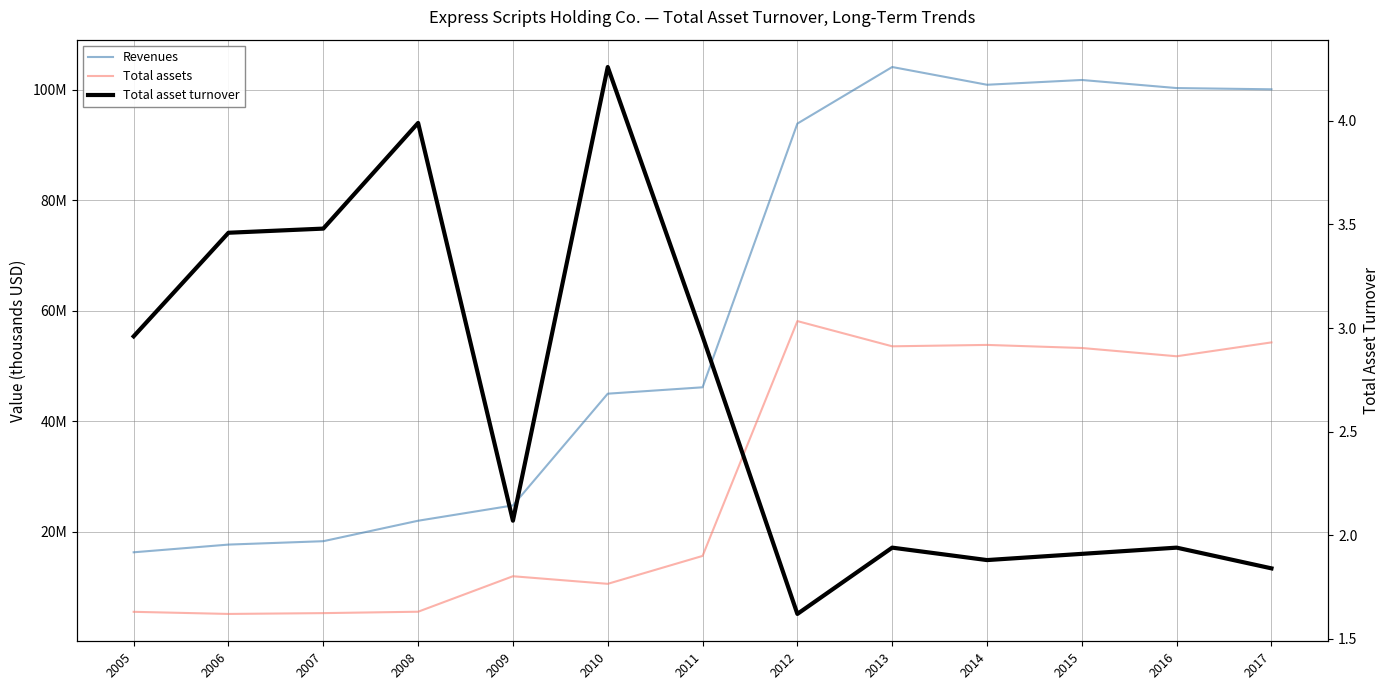

Reading left to right, transcribe all the data shown in this chart.

Revenues: 2005=16266000.0	2006=17660000.0	2007=18273600.0	2008=21978000.0	2009=24748900.0	2010=44973200.0	2011=46128300.0	2012=93858100.0	2013=104098800.0	2014=100887100.0	2015=101751800.0	2016=100287500.0	2017=100064600.0
Total assets: 2005=5493000.0	2006=5108100.0	2007=5256400.0	2008=5509200.0	2009=11931200.0	2010=10557800.0	2011=15607000.0	2012=58111200.0	2013=53548200.0	2014=53798900.0	2015=53243300.0	2016=51744900.0	2017=54255800.0
Total asset turnover: 2005=3.0	2006=3.5	2007=3.5	2008=4.0	2009=2.1	2010=4.3	2011=3.0	2012=1.6	2013=1.9	2014=1.9	2015=1.9	2016=1.9	2017=1.8